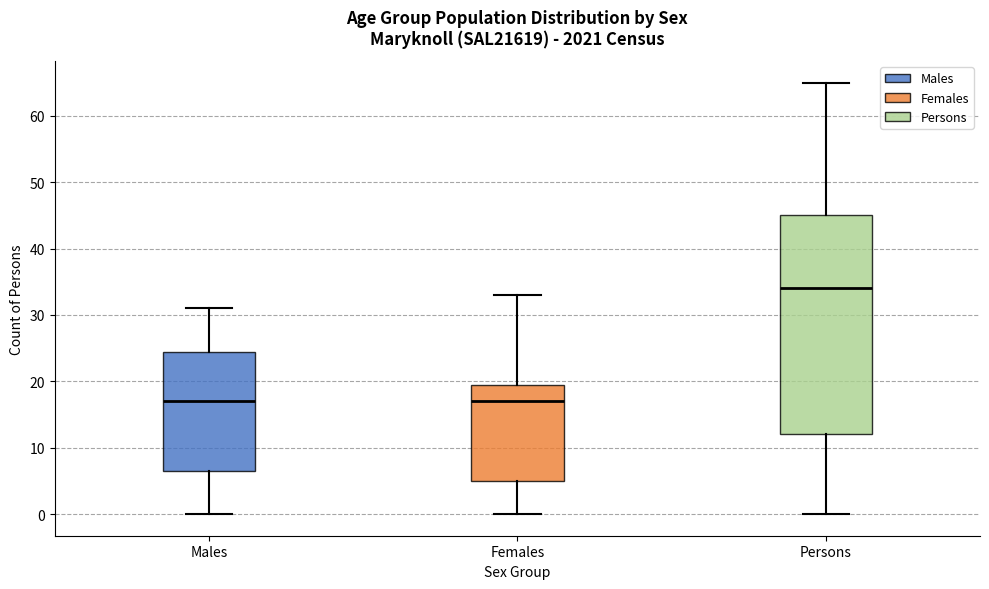

Which box is the tallest, from its lower edge to its upper edge?

Persons